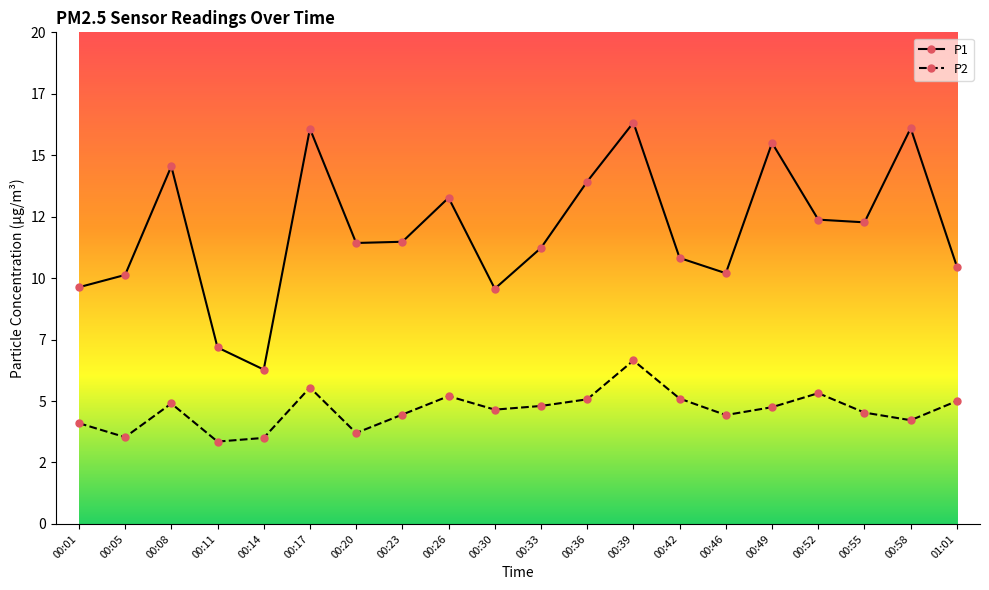

What is the average value of the P2 series?

4.6